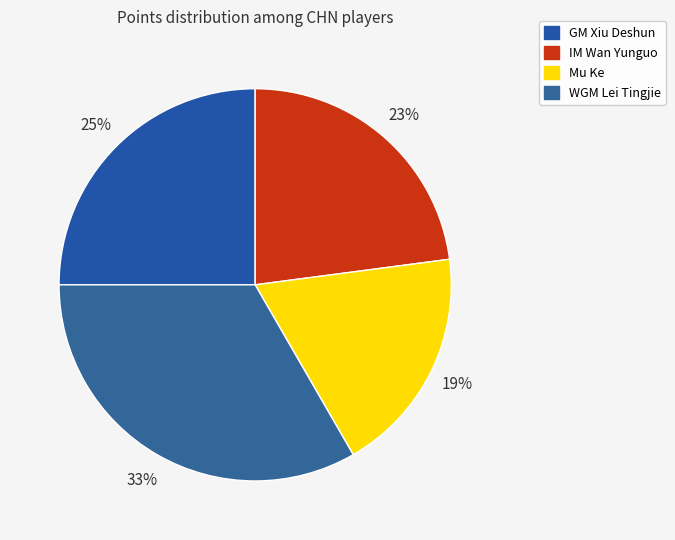

How much of the chart is everything except Mu Ke?

81.2%